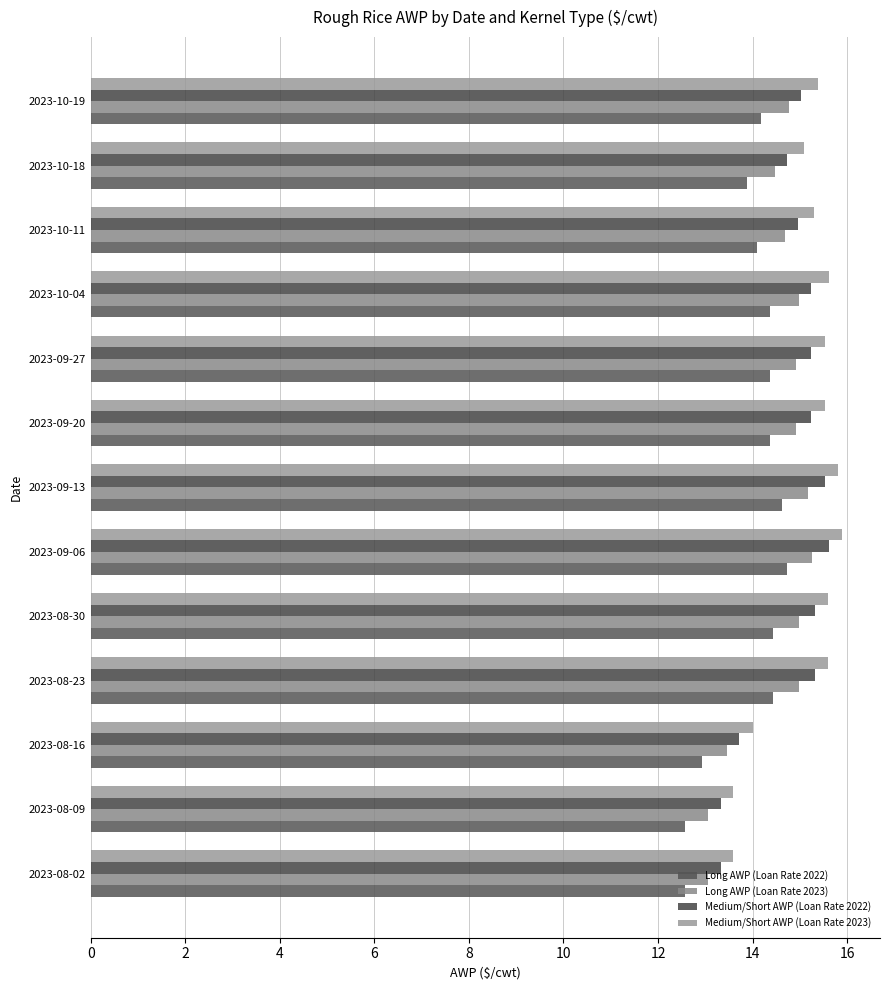

How many series are shown in this chart?

4